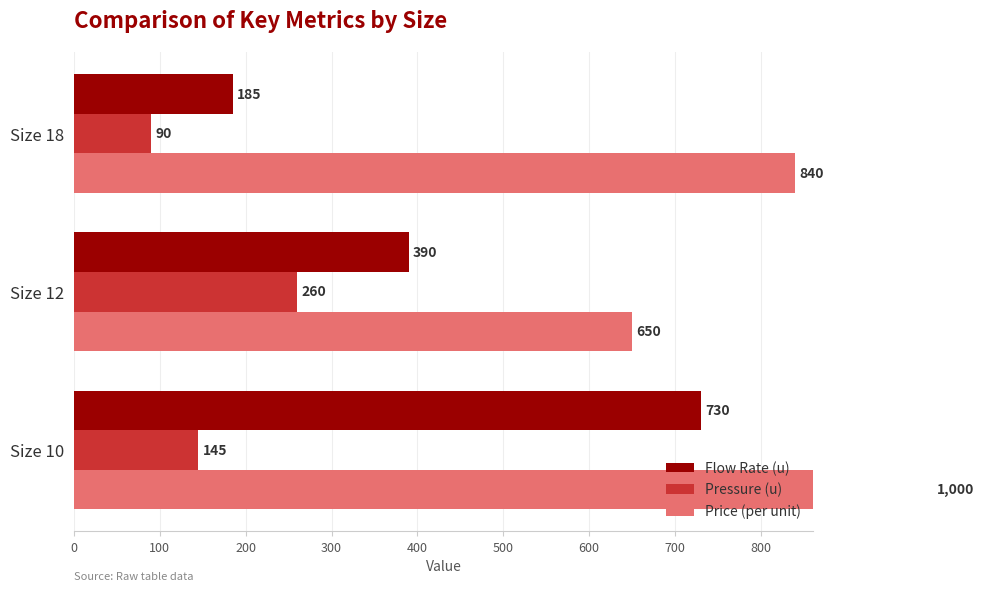

What is the average value of the Pressure (u) series?

165